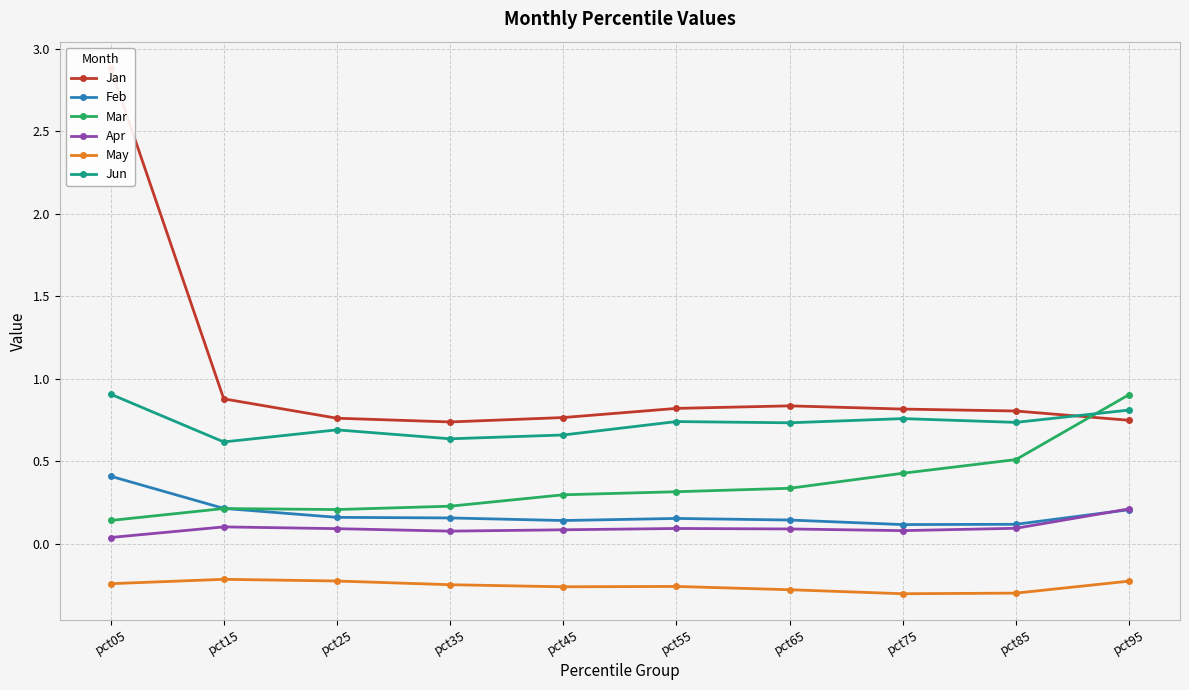

Which category has the highest value in the May series?

pct15